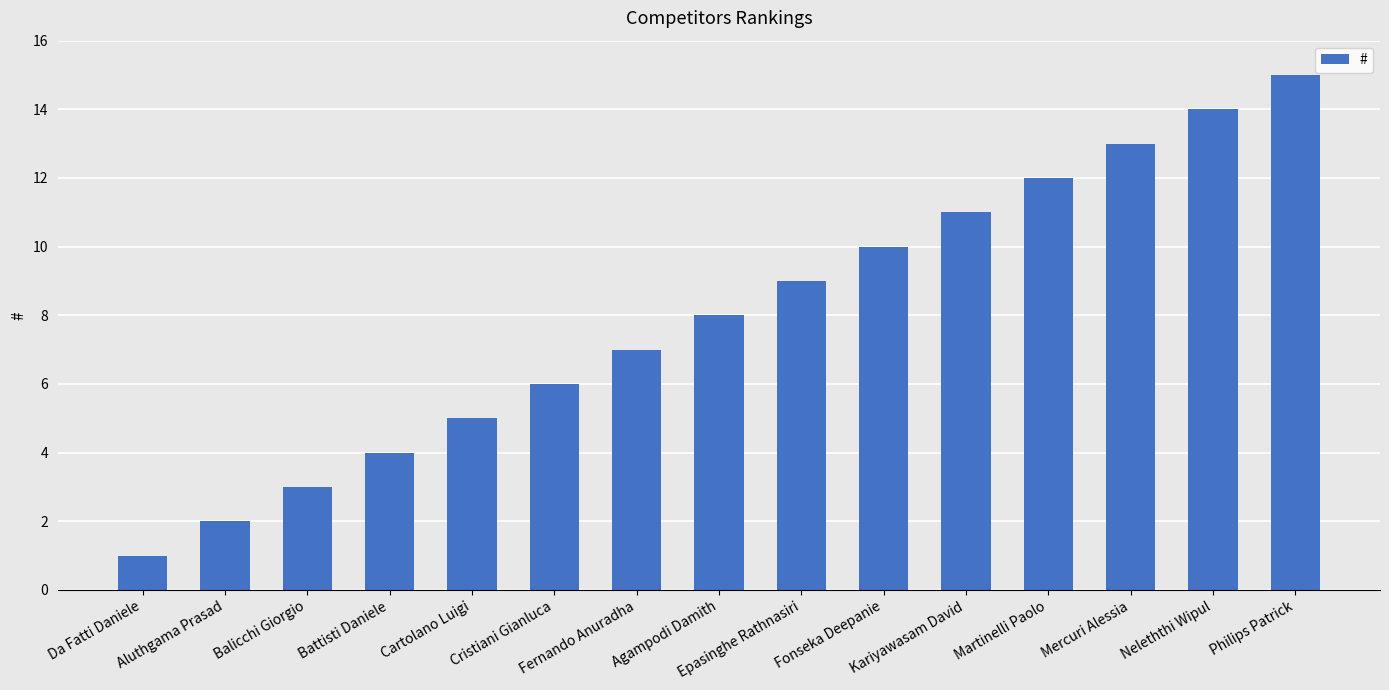

How many bars are there in total?

15